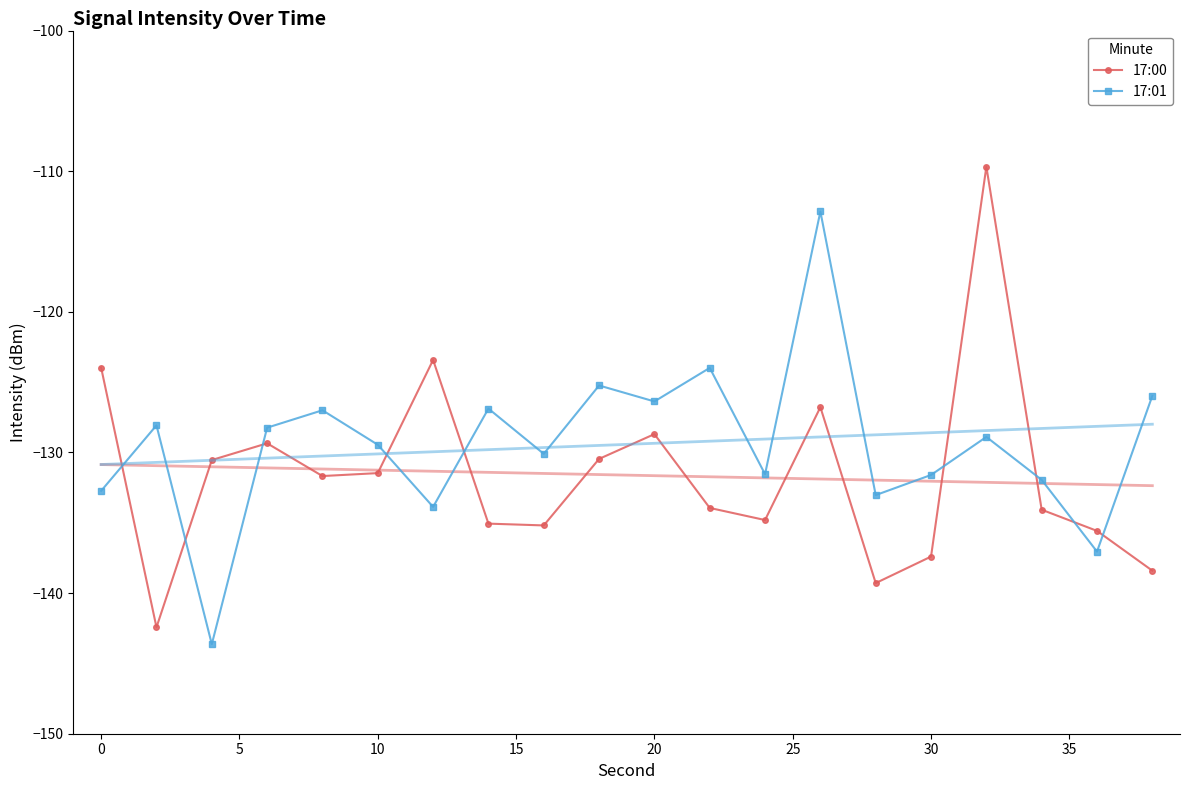

True or false: 17:00 and 17:01 intersect in this chart.

True